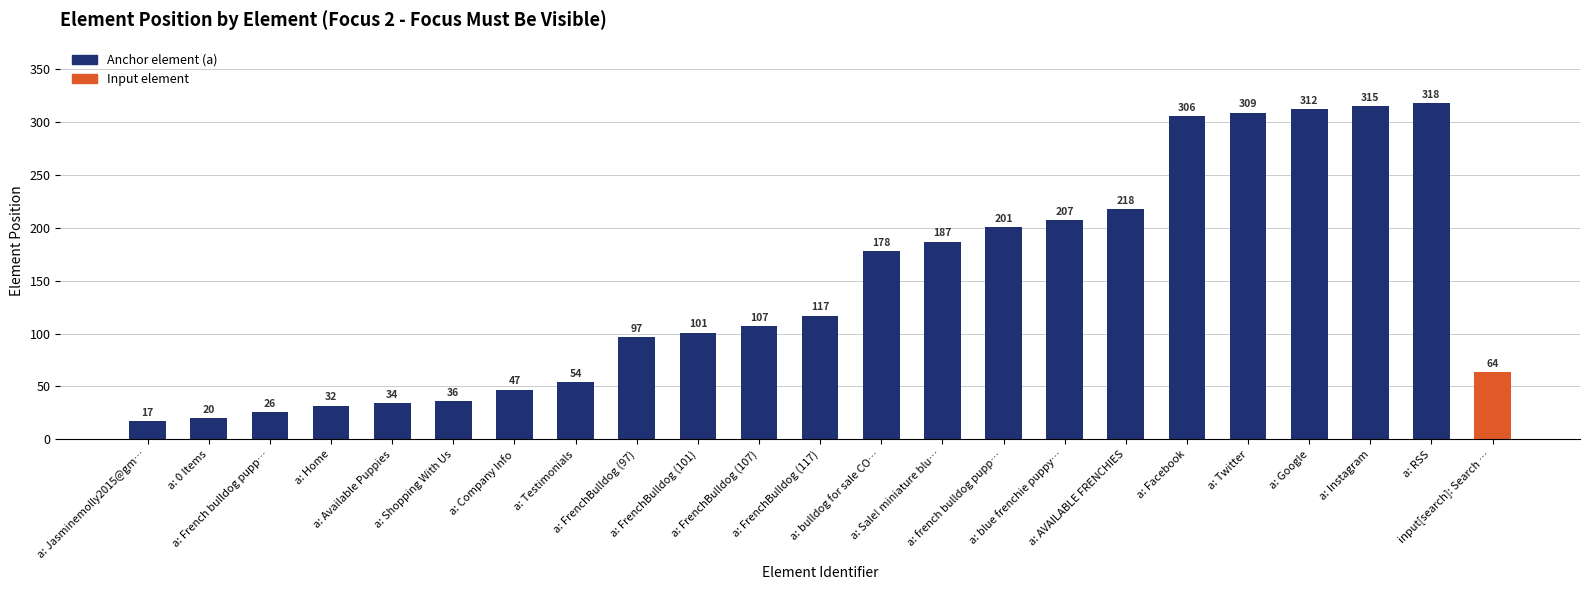

What is the smallest value displayed?

17